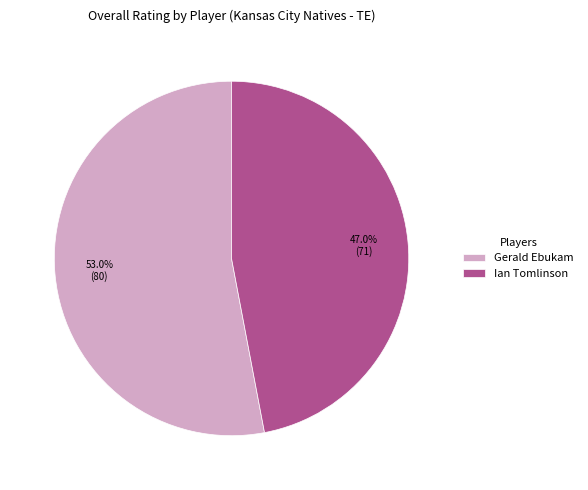

Which has a higher value, Ian Tomlinson or Gerald Ebukam?

Gerald Ebukam